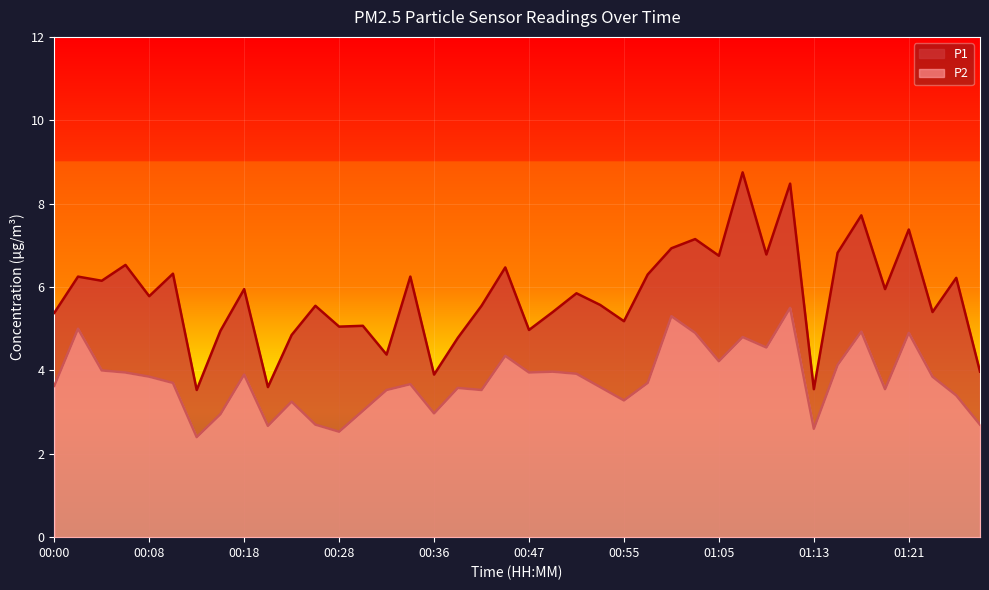

Is it true that P1 equals 8.8 at 01:07?

True